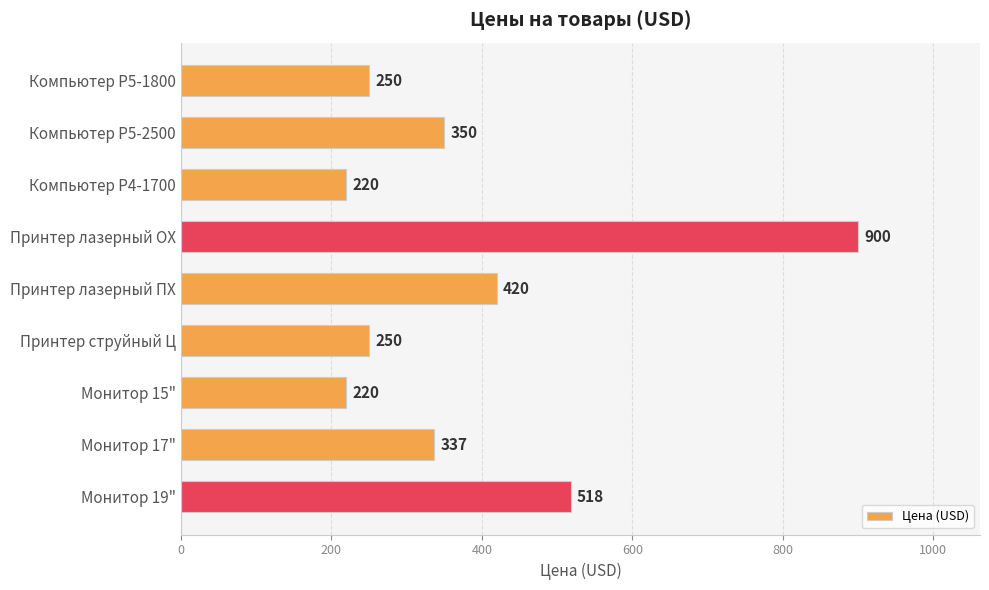

Does the chart contain any negative values?

No